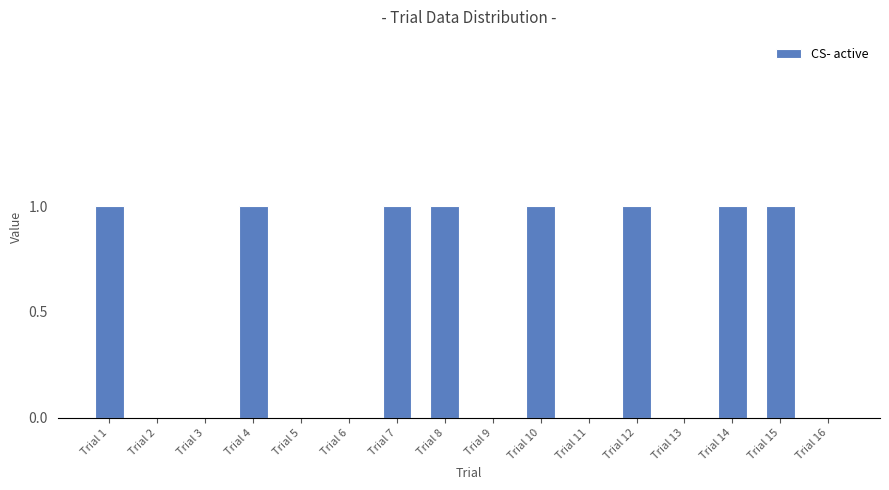

Reading left to right, transcribe all the data shown in this chart.

Trial 1=1	Trial 2=0	Trial 3=0	Trial 4=1	Trial 5=0	Trial 6=0	Trial 7=1	Trial 8=1	Trial 9=0	Trial 10=1	Trial 11=0	Trial 12=1	Trial 13=0	Trial 14=1	Trial 15=1	Trial 16=0